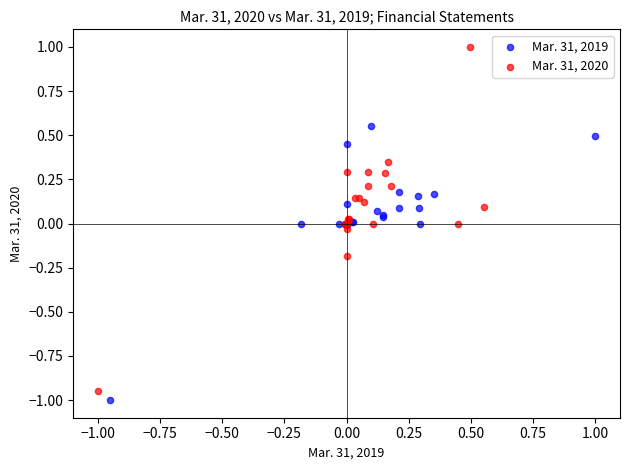

What are all the series names shown in the legend?

Mar. 31, 2019, Mar. 31, 2020